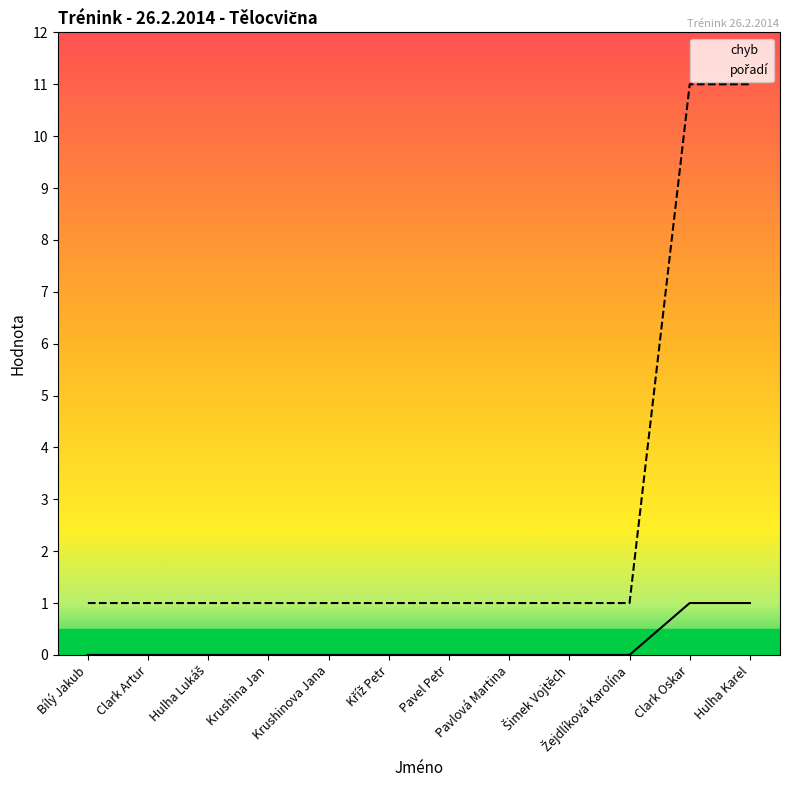

Count the number of categories in the chart.

12